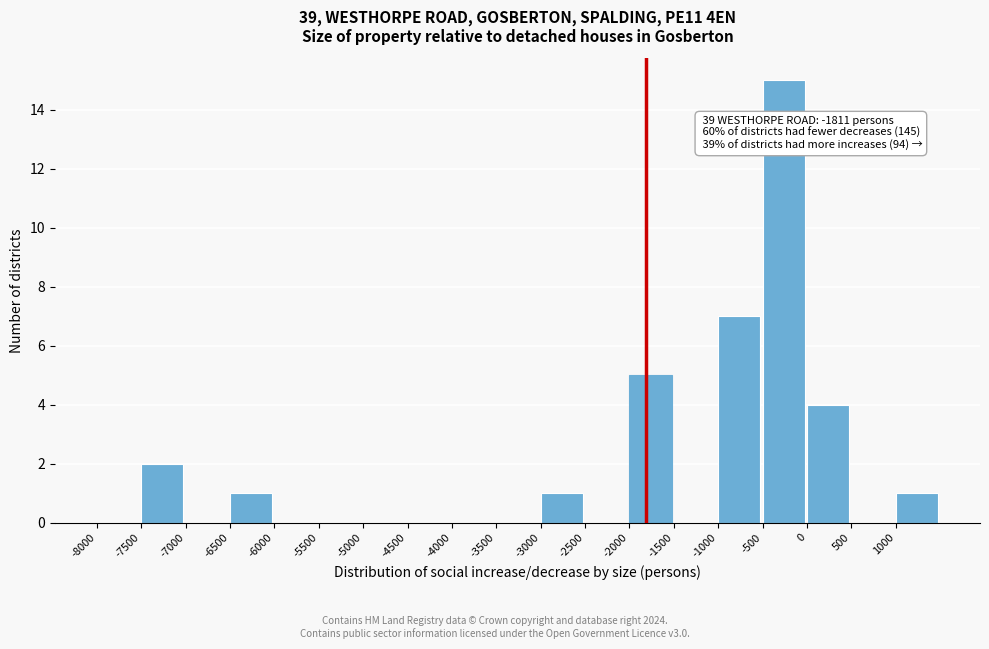

Over which range of the x-axis is the bar tallest?

-500 to 0